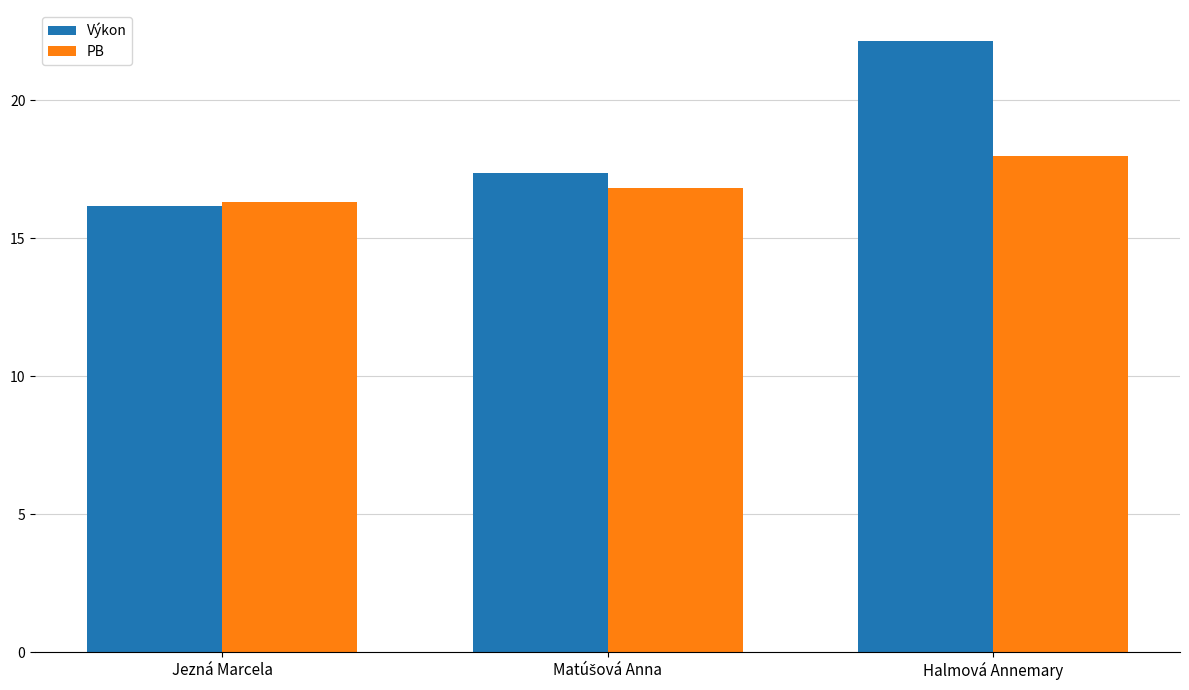

The value of PB at Halmová Annemary is 12.4. True or false?

False